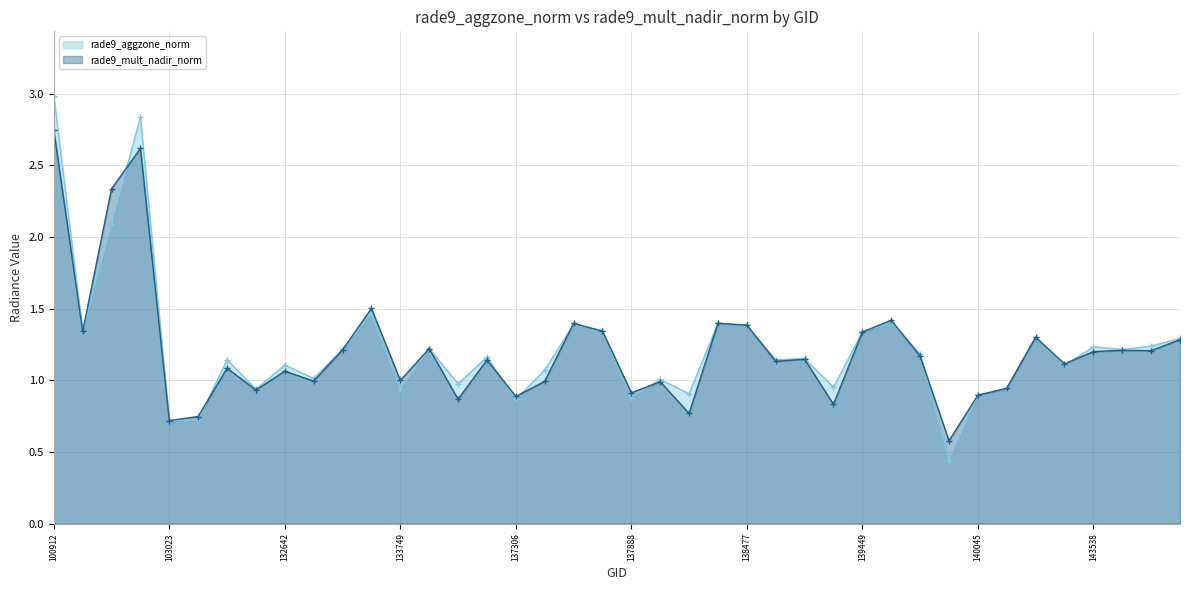

Is the value of rade9_mult_nadir_norm at 137306 greater than the value of rade9_aggzone_norm at 138282?

No